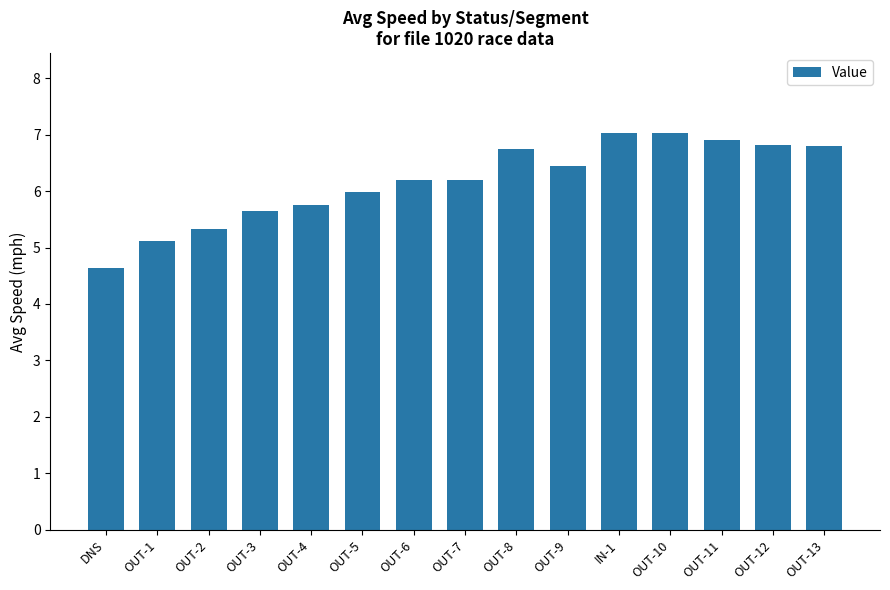

What is the ratio of the value at OUT-8 to the value at OUT-12?

1.0